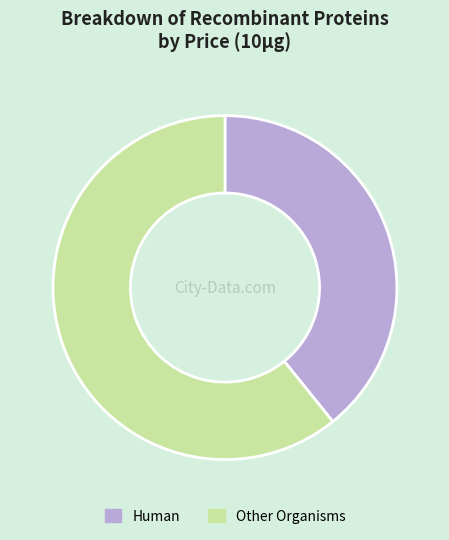

Is it true that Human is 54% of the pie?

False